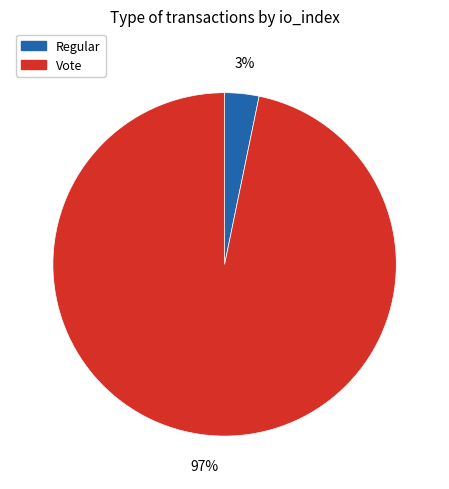

Count the number of slices in the pie.

2